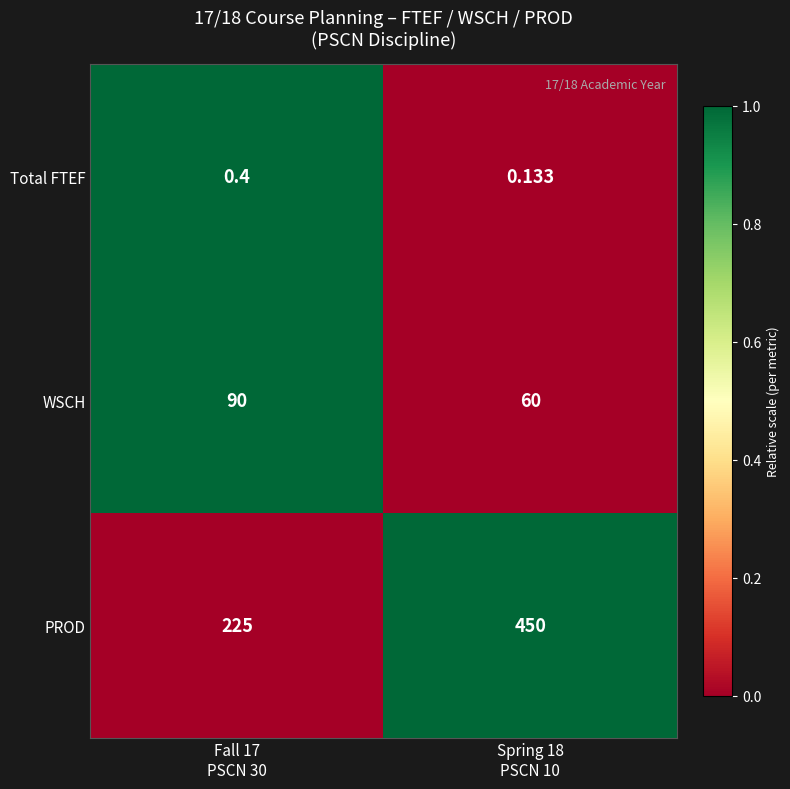

At which category is the sum across all series the highest?

Spring 18
PSCN 10